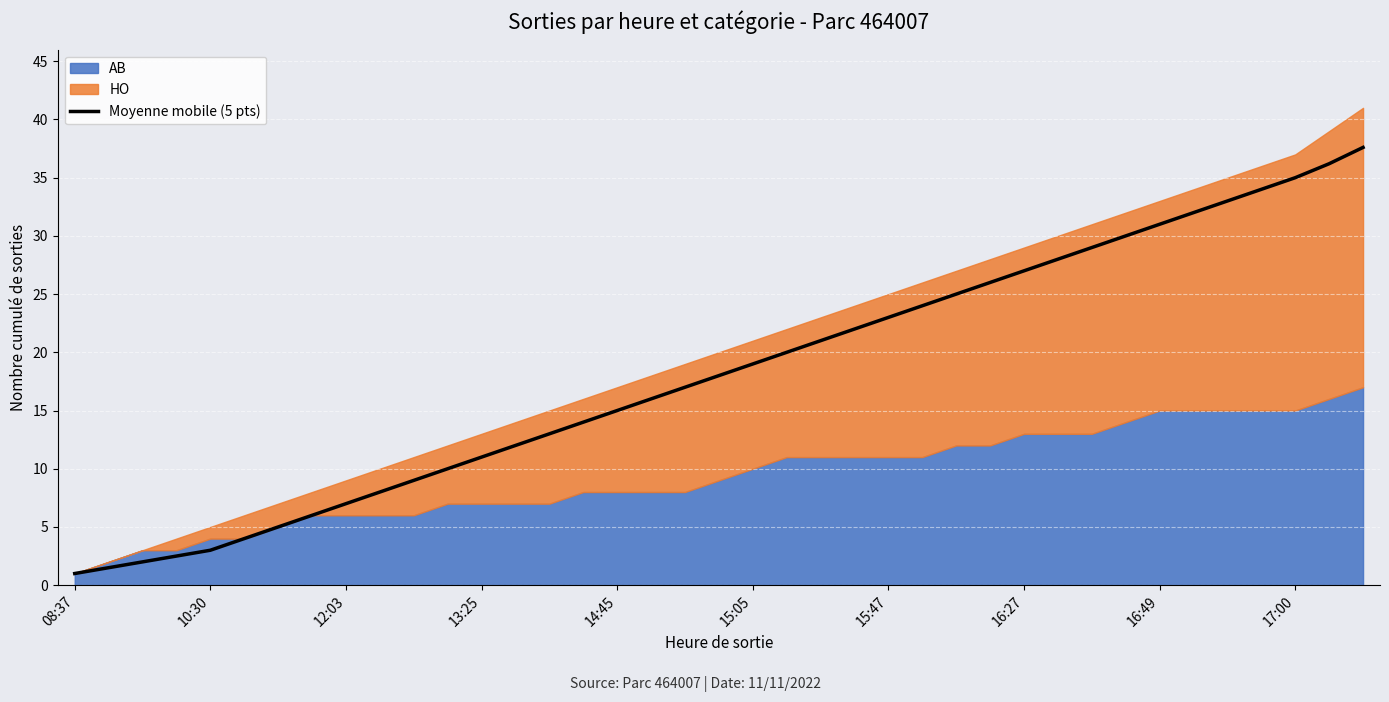

Is it true that Moyenne mobile (5 pts) equals 36.1 at 15:47?

False